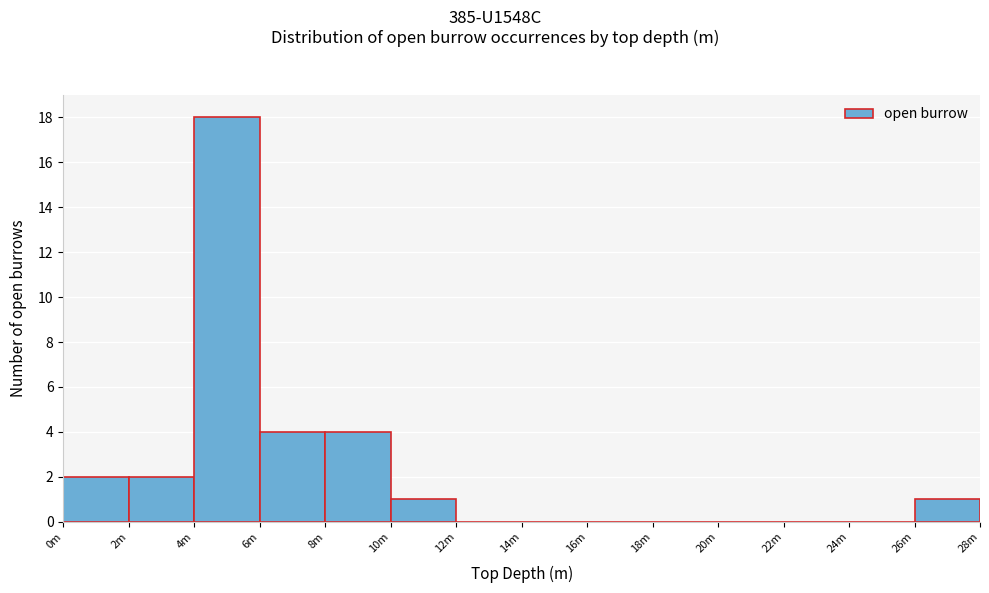

Reading left to right, transcribe all the data shown in this chart.

0m=2	2m=2	4m=18	6m=4	8m=4	10m=1	12m=0	14m=0	16m=0	18m=0	20m=0	22m=0	24m=0	26m=1